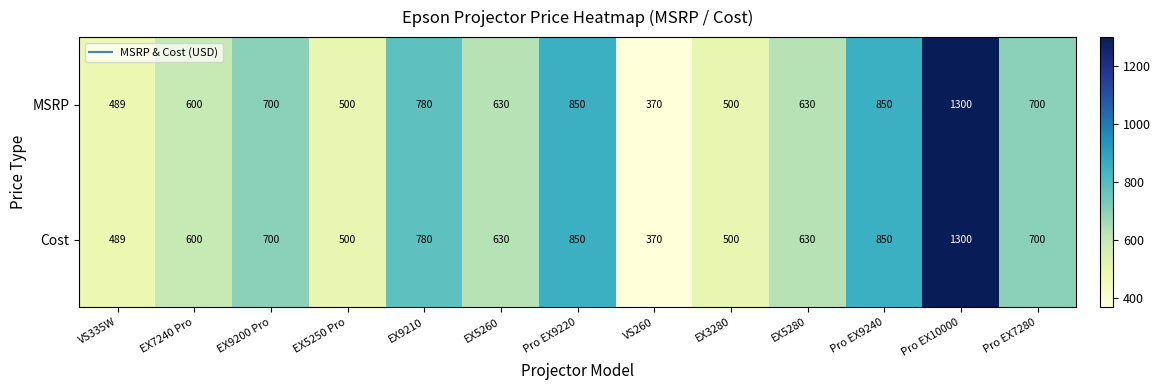

What is the greatest value displayed?

1300